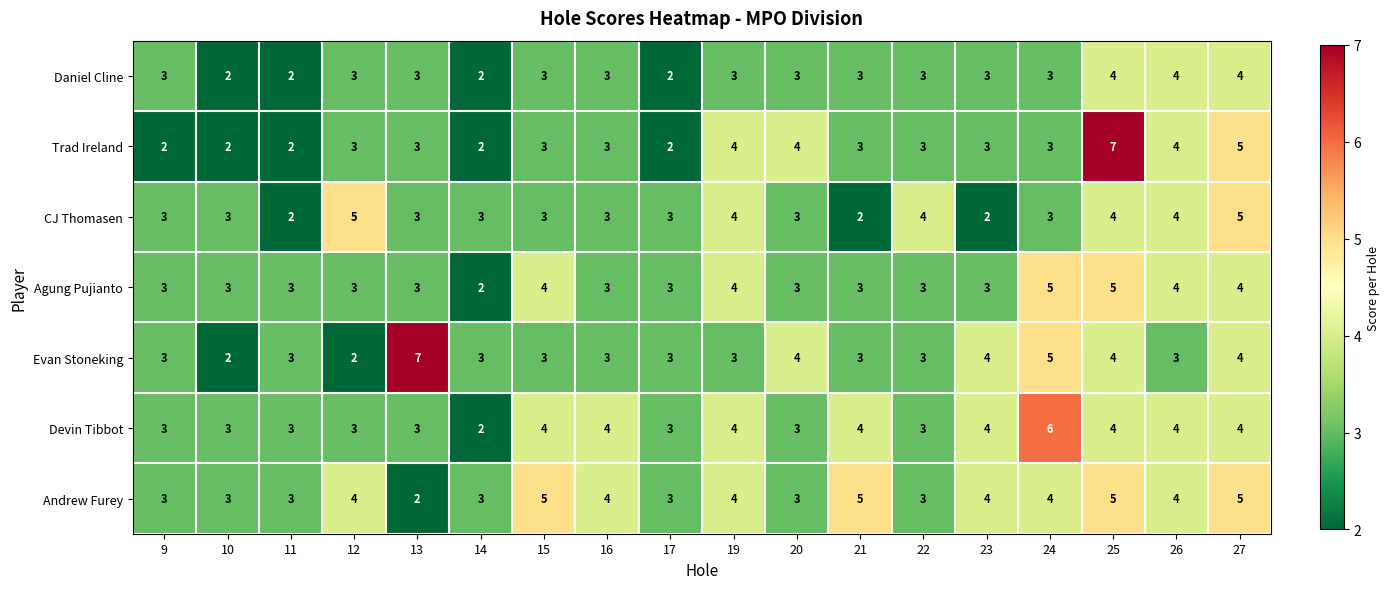

What is the difference between the maximum and minimum values in the Andrew Furey series?

3